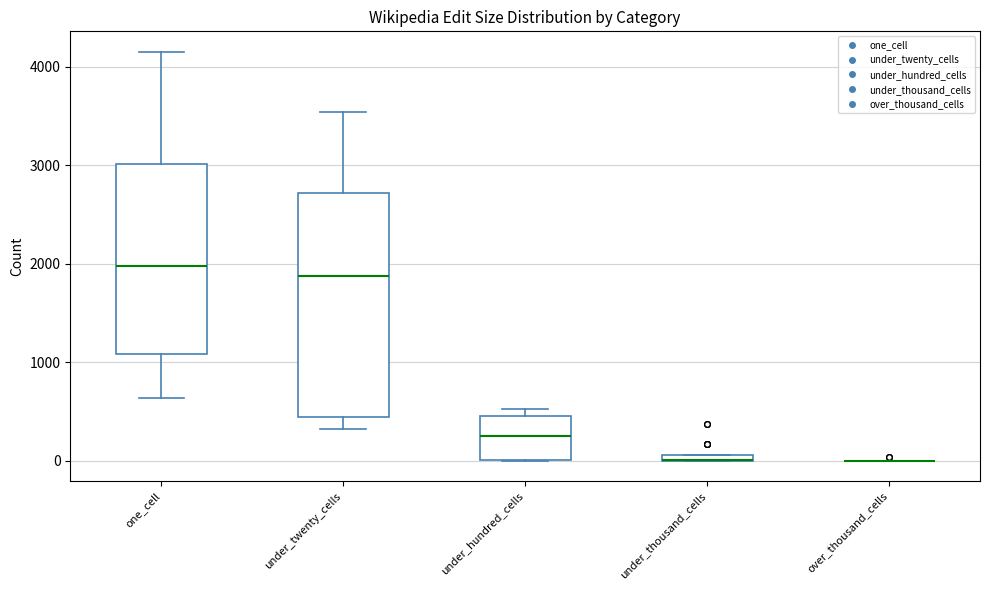

Where does the upper whisker of the box for under_twenty_cells end on the y-axis? The values are not printed on the chart, so give them approximately, as read against the axis.

3500